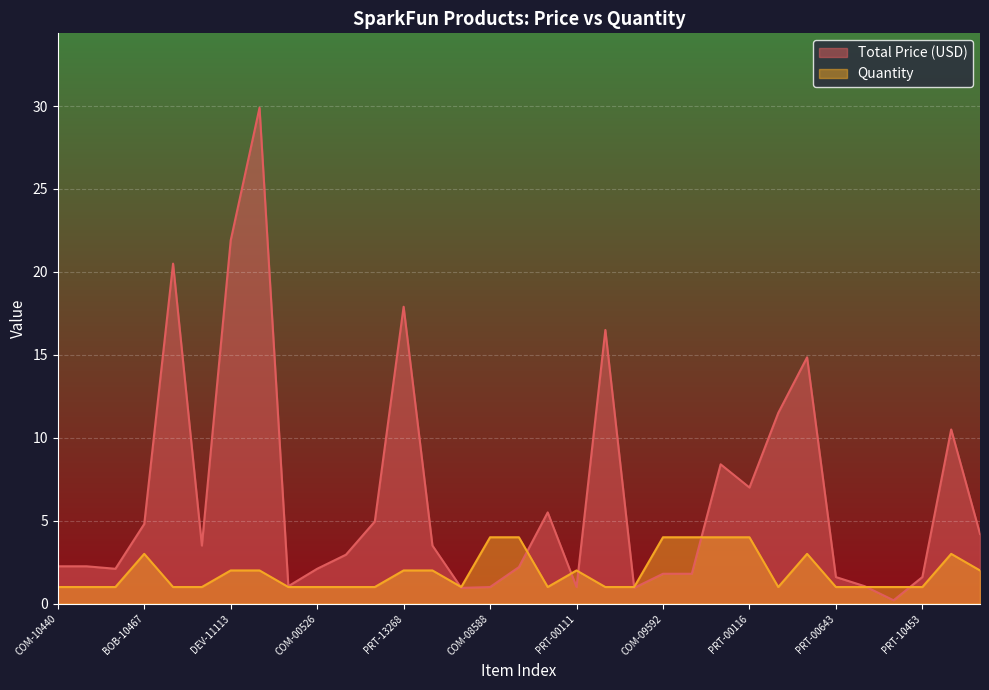

Between BOB-09540 and COM-10441, which is larger?

BOB-09540